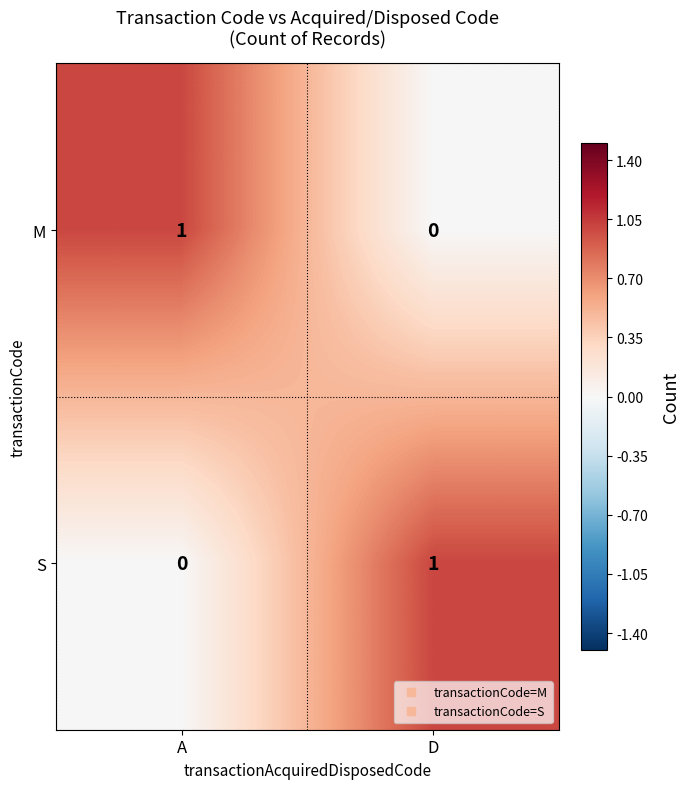

What is the greatest value displayed?

1